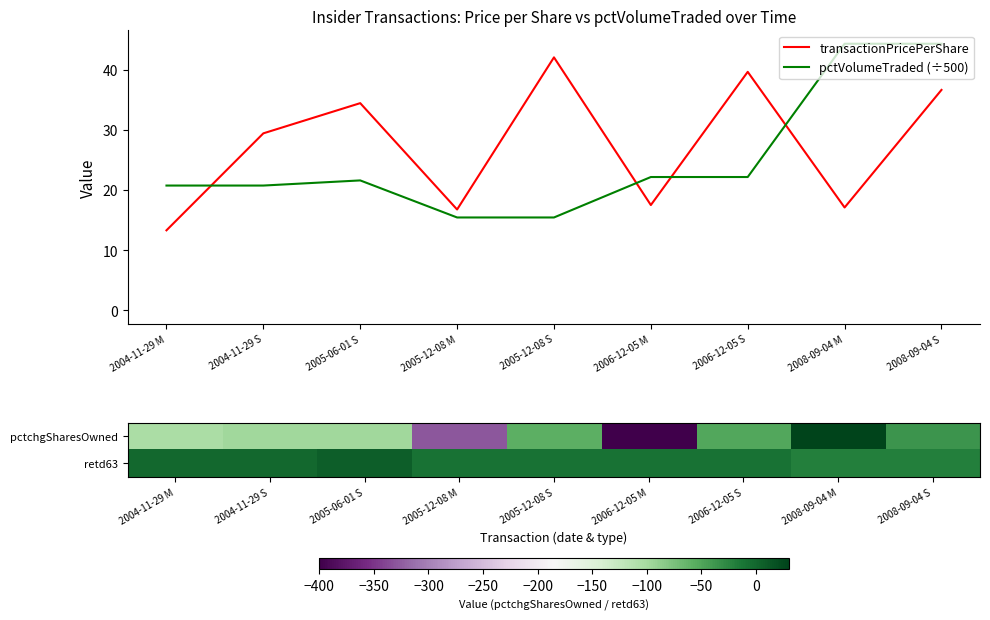

What is the difference between the highest and lowest values at 2004-11-29 S?

126.4